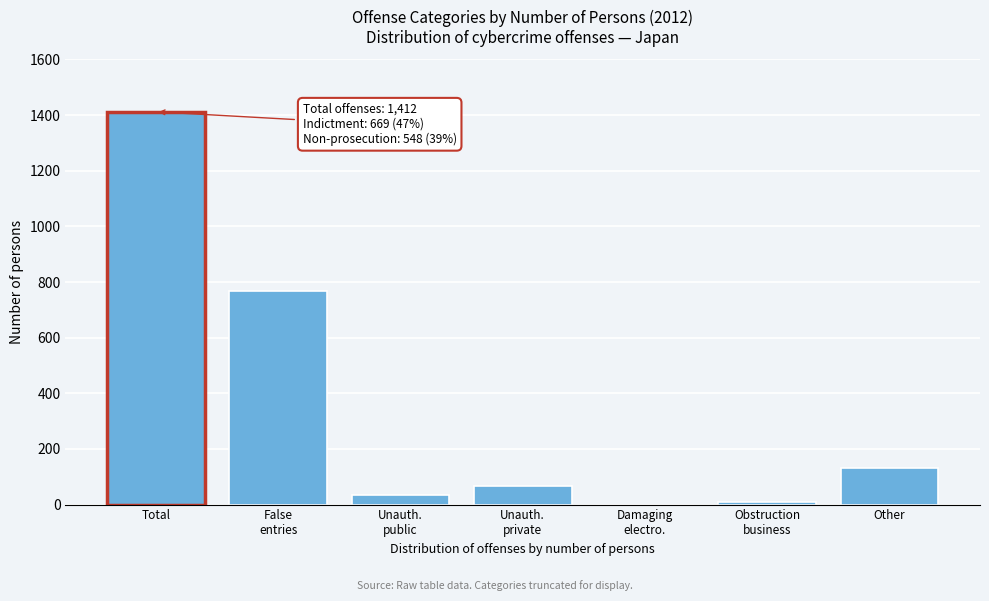

What value does the data have at Other?

131